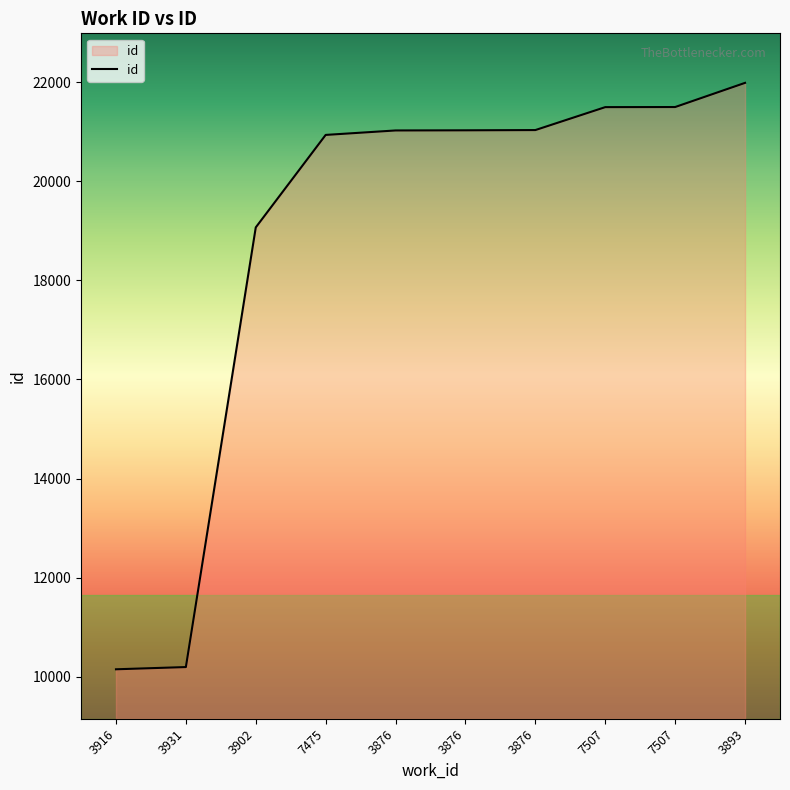

Does the chart have visible grid lines?

No